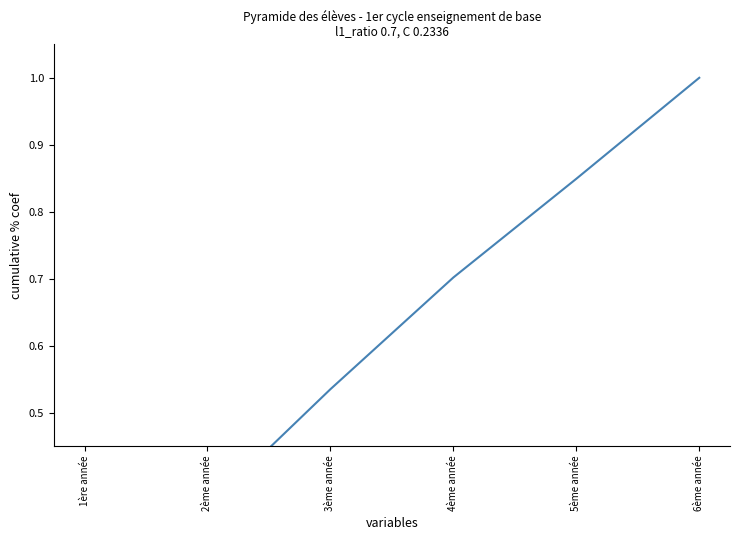

The chart shows a value of 0.5 at 3ème année. True or false?

True